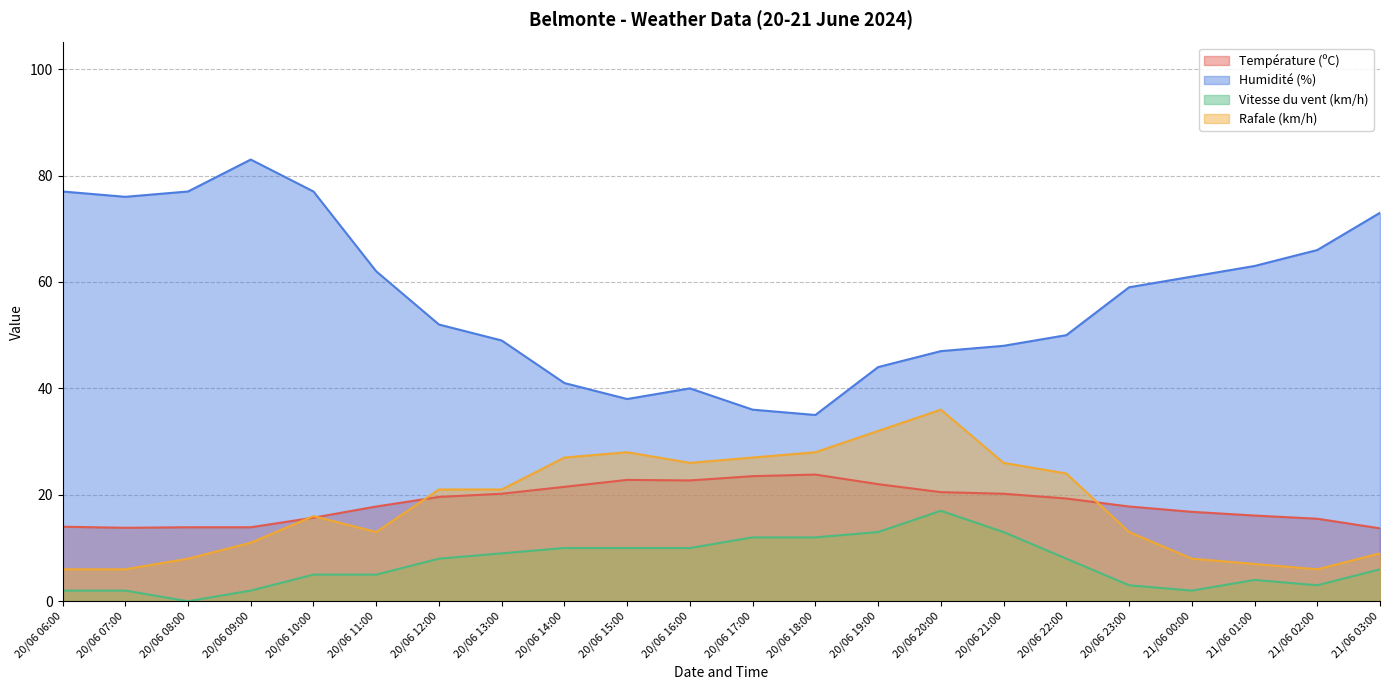

Reading left to right, list all the values displayed in this chart.

Température (ºC): 14.0	13.8	13.9	13.9	15.7	17.8	19.6	20.2	21.5	22.8	22.7	23.5	23.8	22.0	20.5	20.2	19.3	17.8	16.8	16.1	15.5	13.7
Humidité (%): 77.0	76.0	77.0	83.0	77.0	62.0	52.0	49.0	41.0	38.0	40.0	36.0	35.0	44.0	47.0	48.0	50.0	59.0	61.0	63.0	66.0	73.0
Vitesse du vent (km/h): 2.0	2.0	0.0	2.0	5.0	5.0	8.0	9.0	10.0	10.0	10.0	12.0	12.0	13.0	17.0	13.0	8.0	3.0	2.0	4.0	3.0	6.0
Rafale (km/h): 6.0	6.0	8.0	11.0	16.0	13.0	21.0	21.0	27.0	28.0	26.0	27.0	28.0	32.0	36.0	26.0	24.0	13.0	8.0	7.0	6.0	9.0